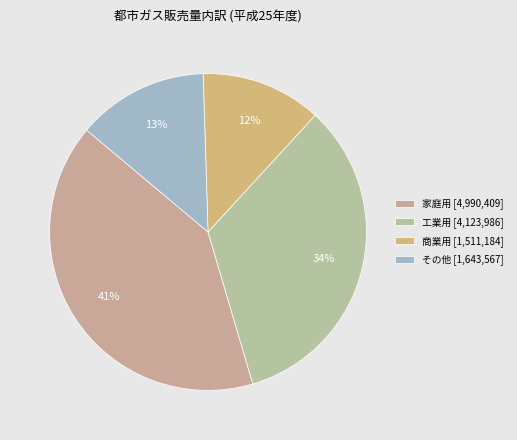

To the nearest percent, what is the combined percentage of 商業用 and 家庭用?

53%